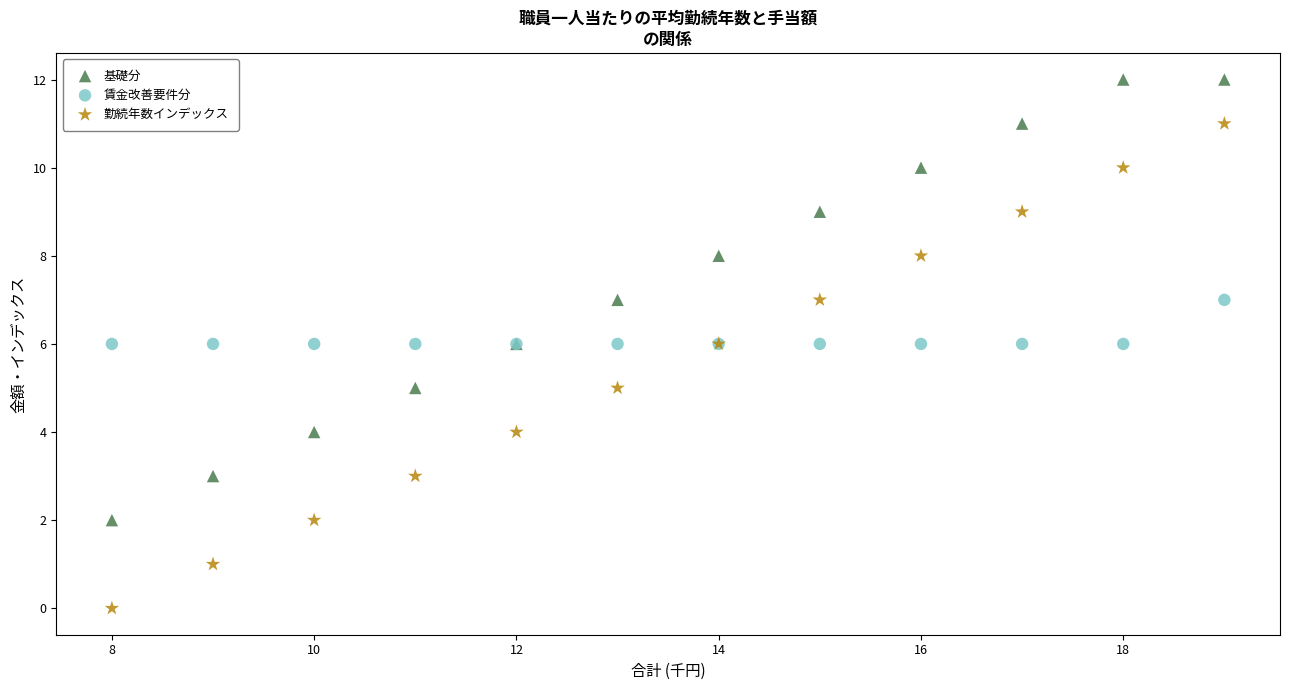

What is the X range (max minus min) for the scatter plot?

11